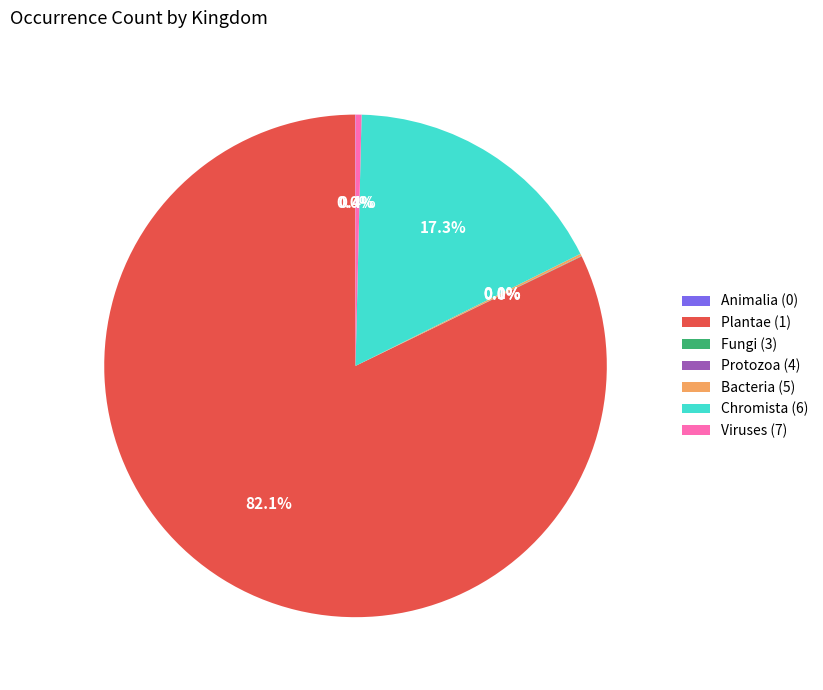

Combined, do Chromista (6) and Viruses (7) account for over 50%?

No